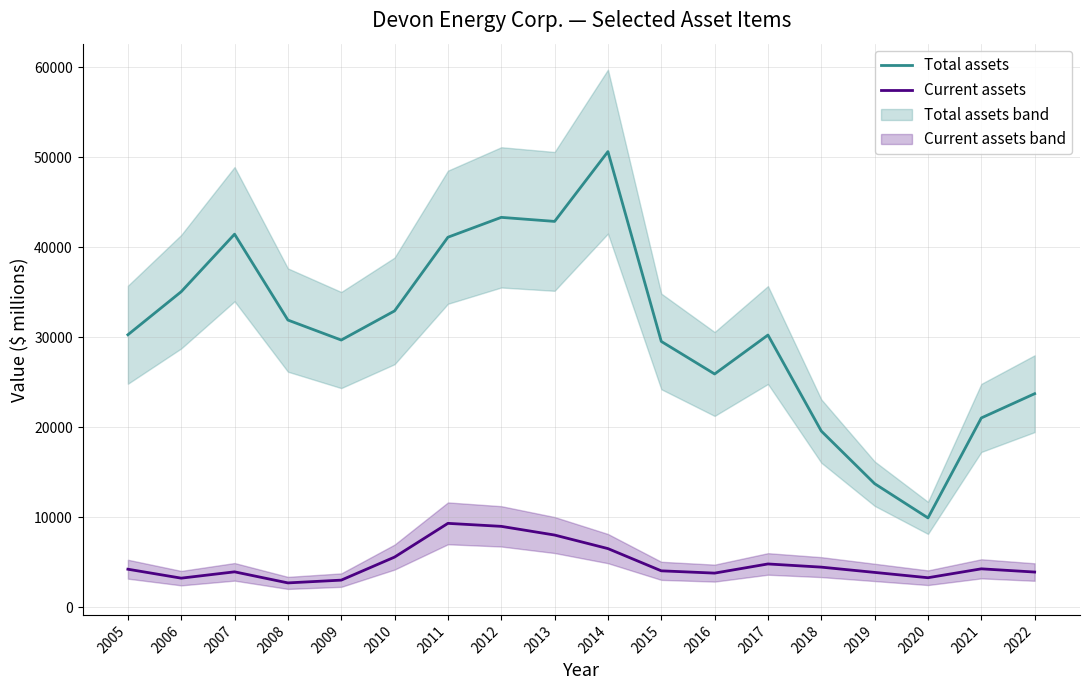

List the series in order of their peak value, highest first.

Total assets, Current assets